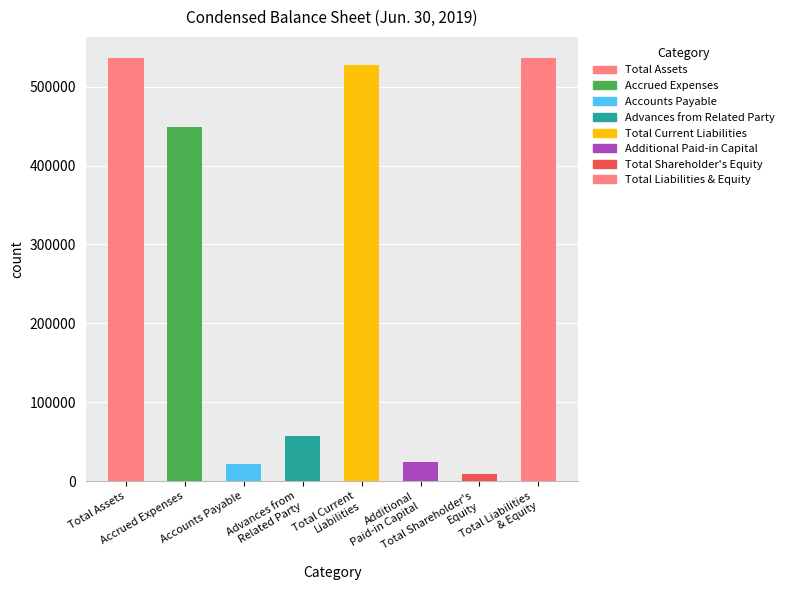

The chart shows a value of 690256 at Total Current
Liabilities. True or false?

False